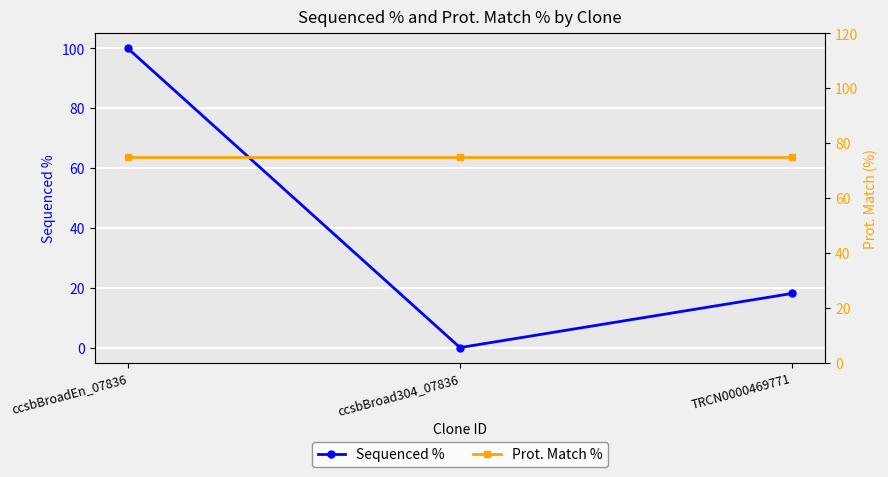

Rank the series by their maximum value, from highest to lowest.

Sequenced %, Prot. Match %